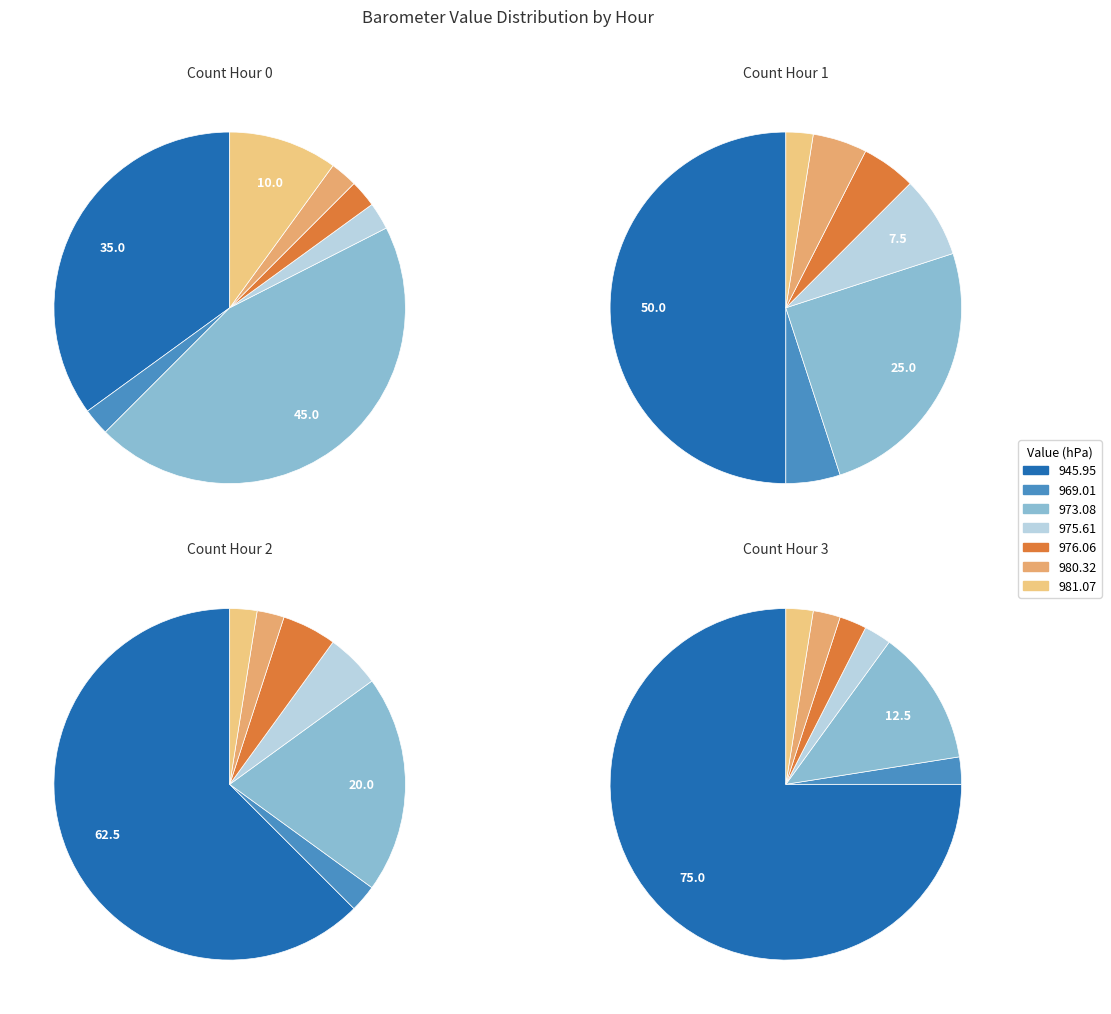

Is 975.61 the majority of the pie?

No